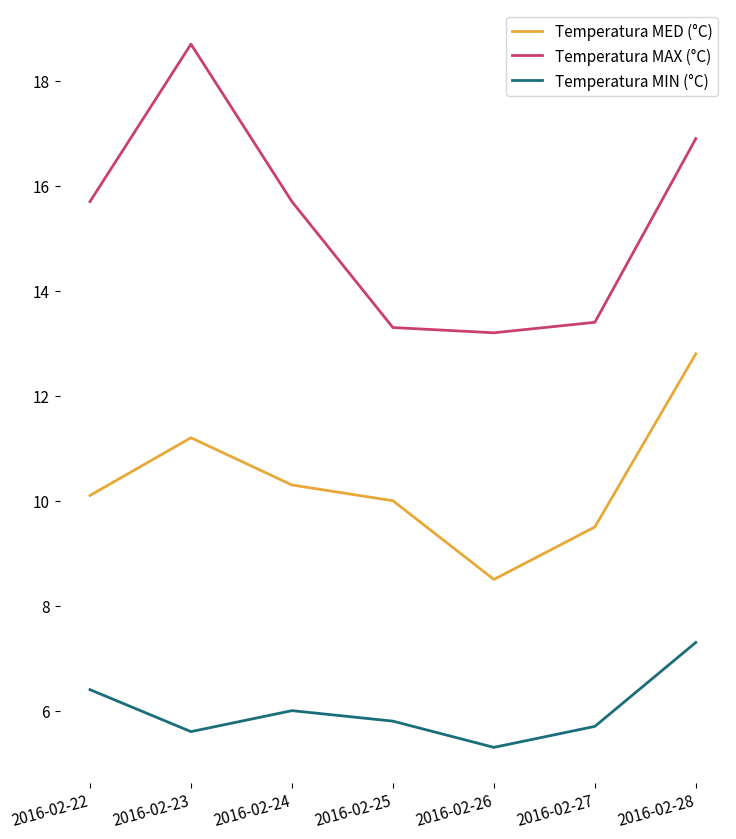

Reading right to left, transcribe all the data shown in this chart.

Temperatura MED (°C): 12.8	9.5	8.5	10.0	10.3	11.2	10.1
Temperatura MAX (°C): 16.9	13.4	13.2	13.3	15.7	18.7	15.7
Temperatura MIN (°C): 7.3	5.7	5.3	5.8	6.0	5.6	6.4